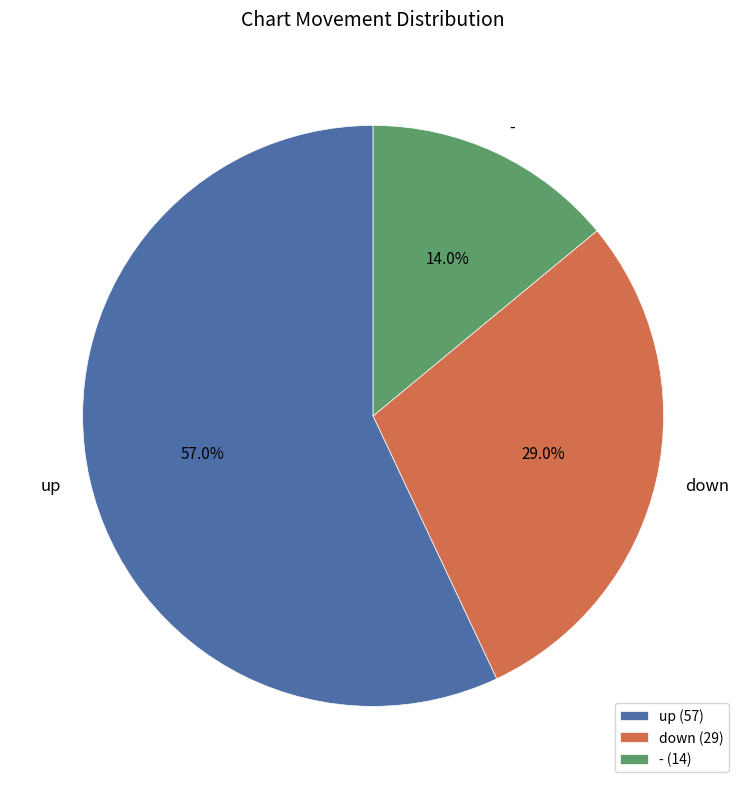

True or false: up accounts for 57% of the total.

True